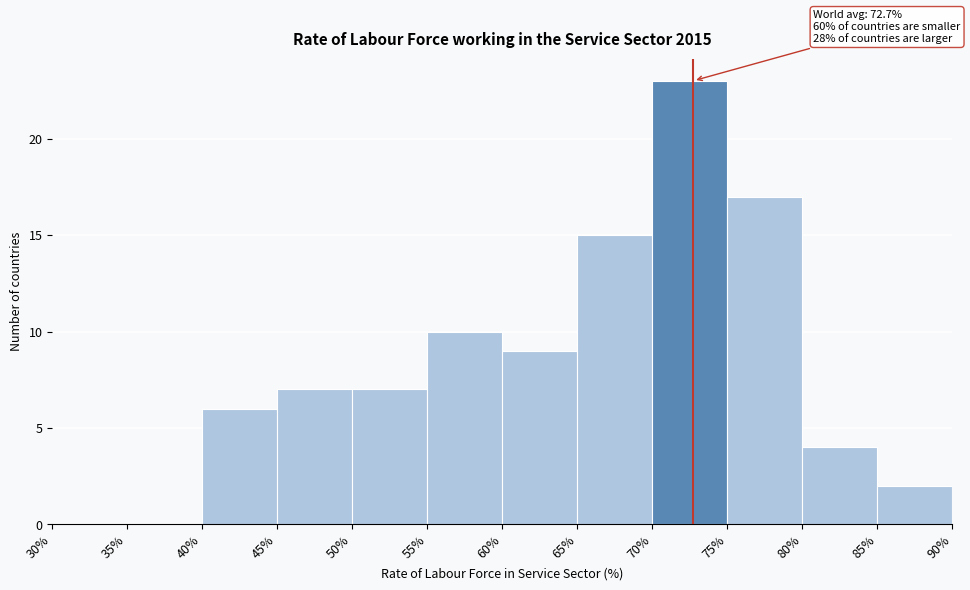

Which range on the x-axis has the tallest bar?

70% to 75%